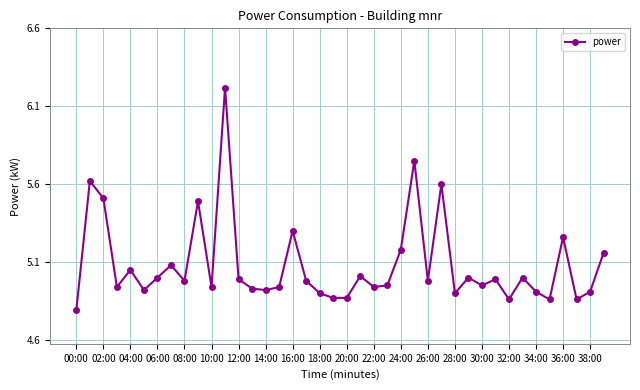

What is the maximum value shown in the chart?

6.2